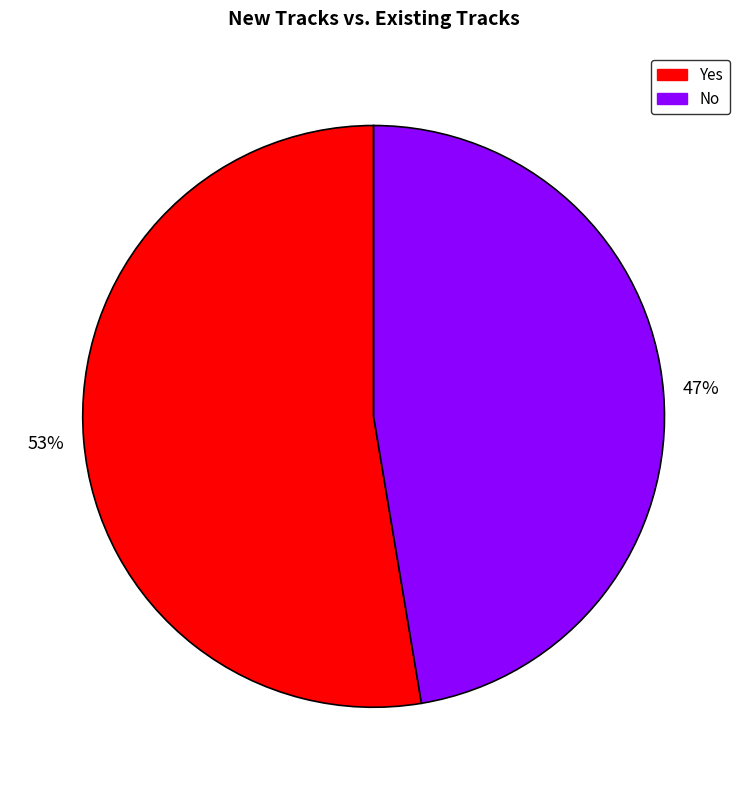

What percentage is the Yes slice, to the nearest percent?

53%